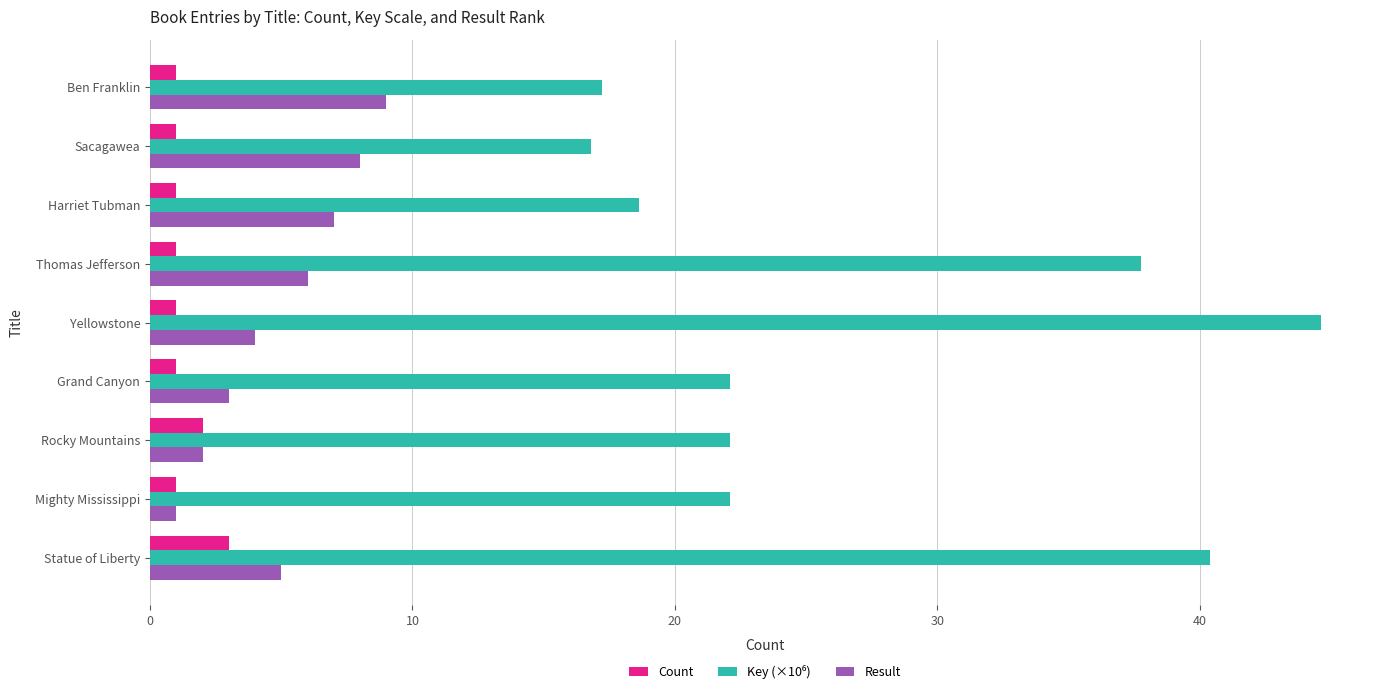

Is it true that Result equals 5.0 at Statue of Liberty?

True